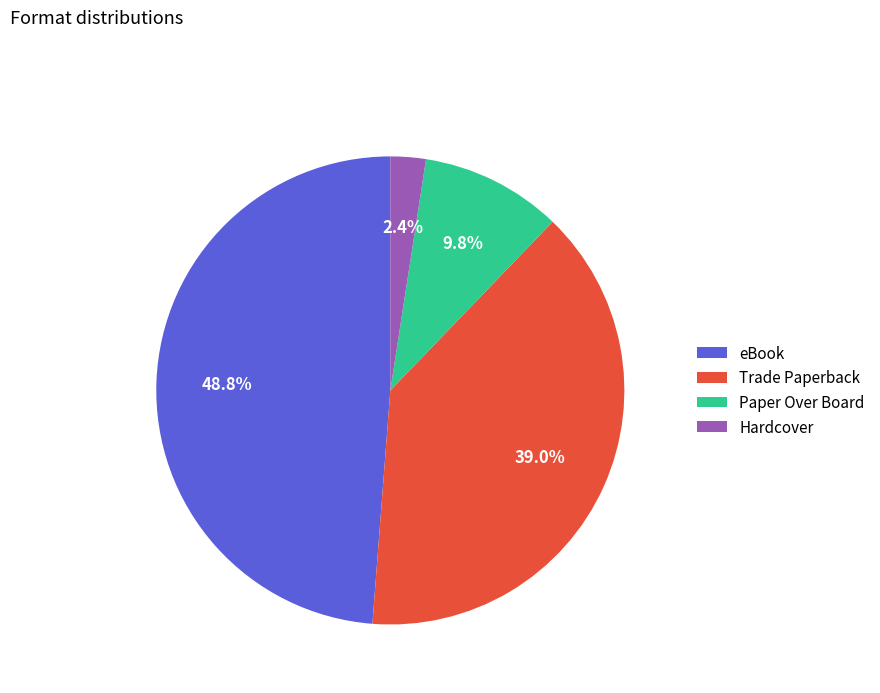

To the nearest percent, what is the difference between the largest and smallest slice percentages?

46%